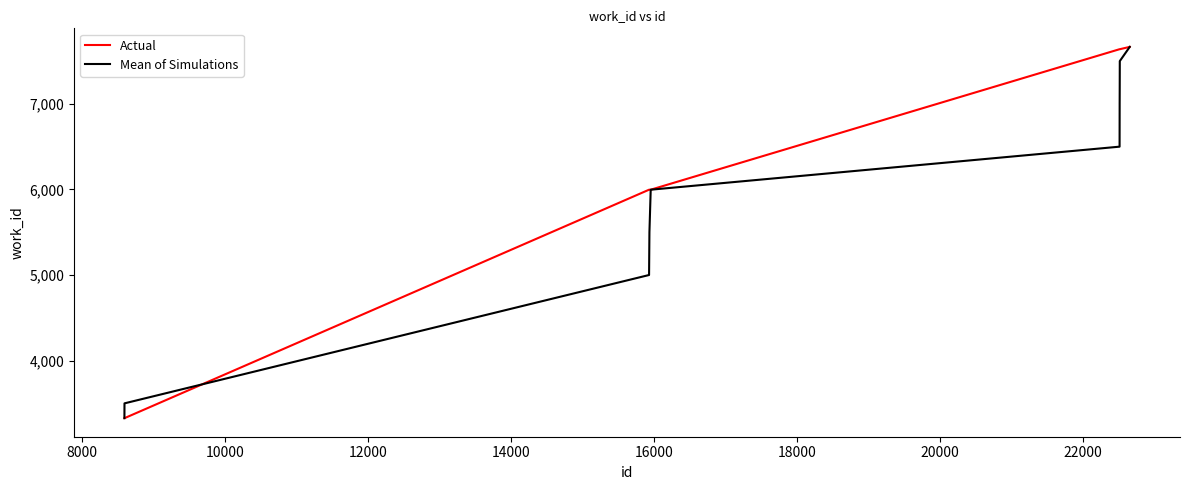

What is the maximum value shown in the chart?

7666